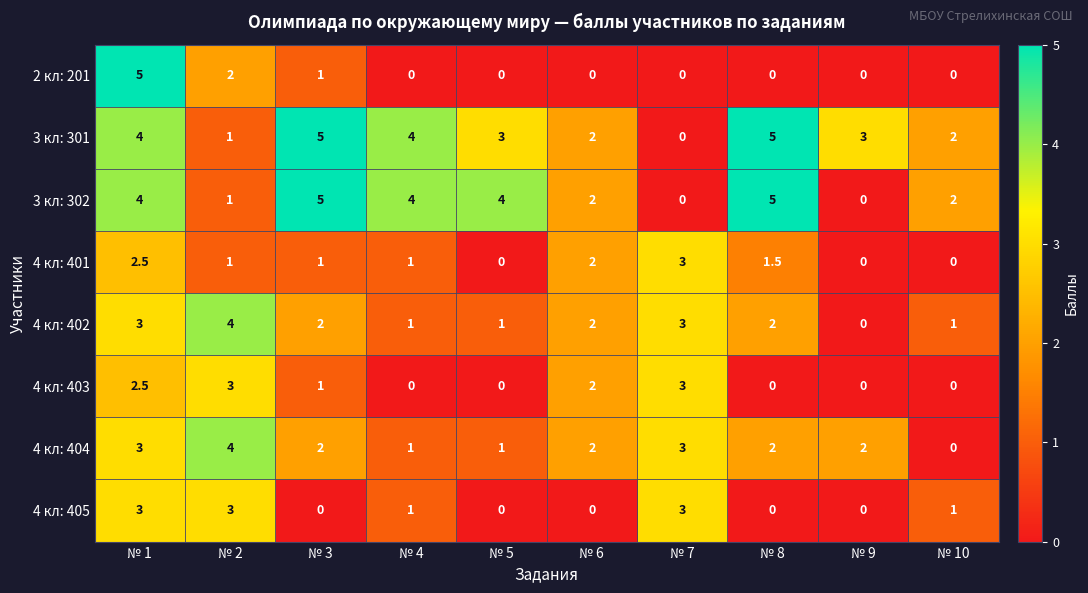

At which label does 3 кл: 301 first exceed 3?

№ 1